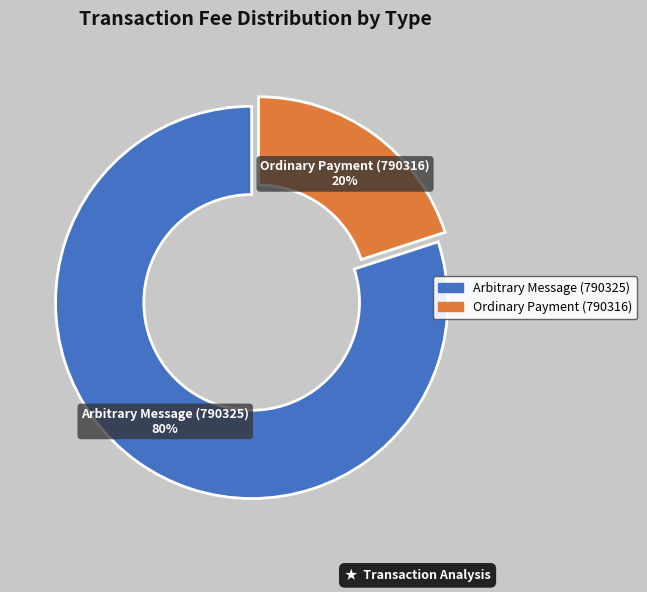

Does any single category account for the majority?

Yes